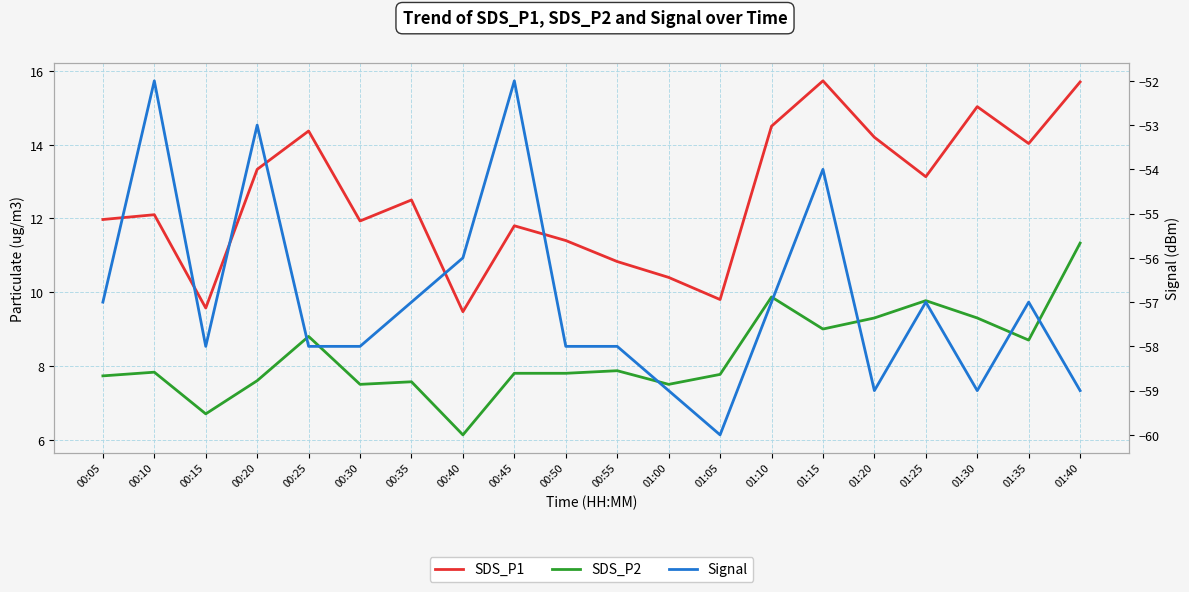

What is the sum of the Signal values at 00:20 and 01:35?

-110.0